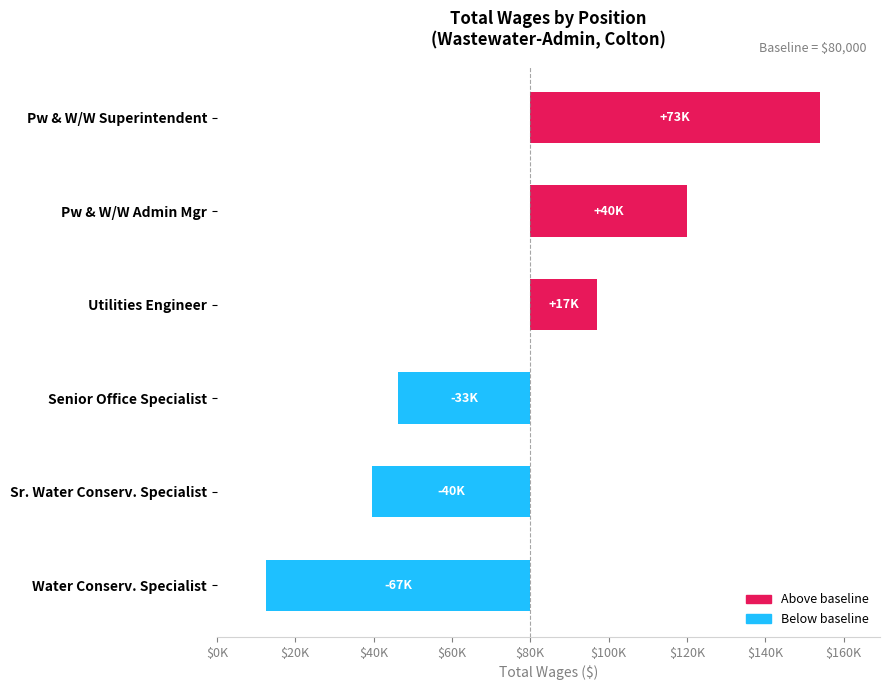

How many positive values are there?

3